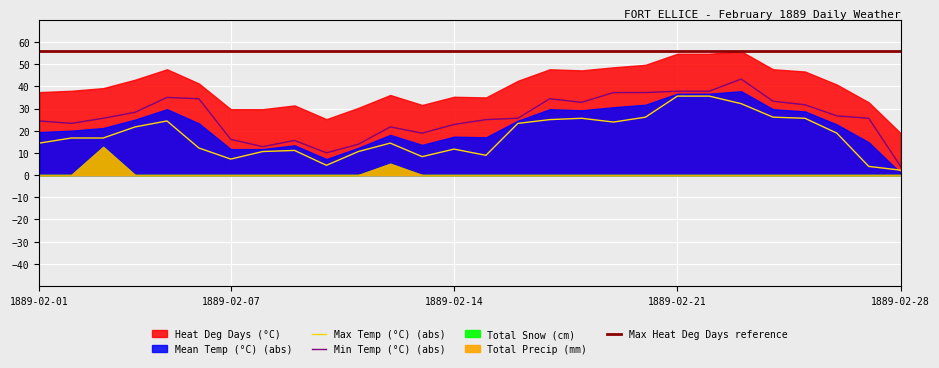

At which category does Heat Deg Days (°C) reach its first local peak?

1889-02-05